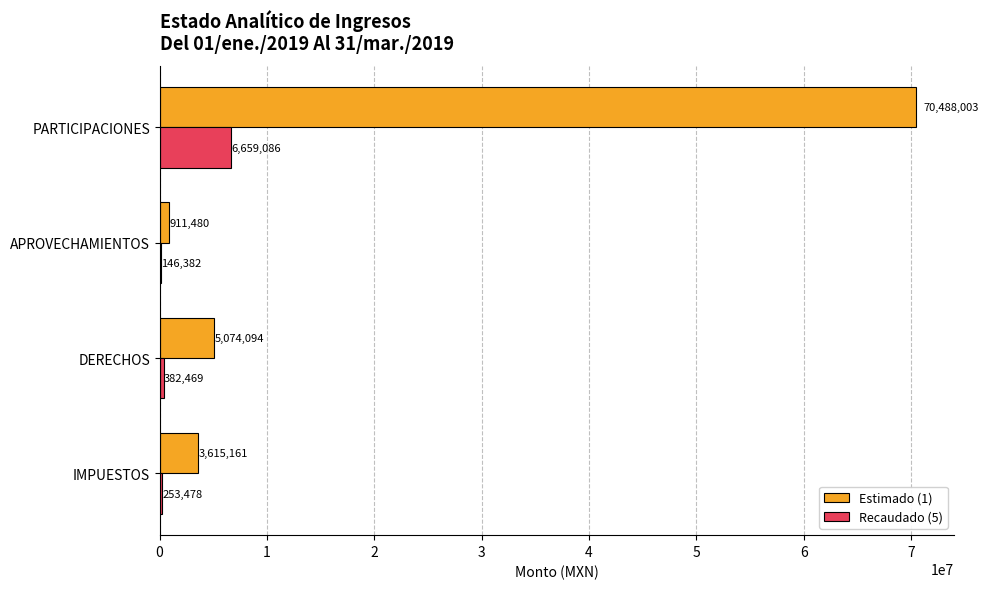

Which series has the largest total across all categories?

Estimado (1)